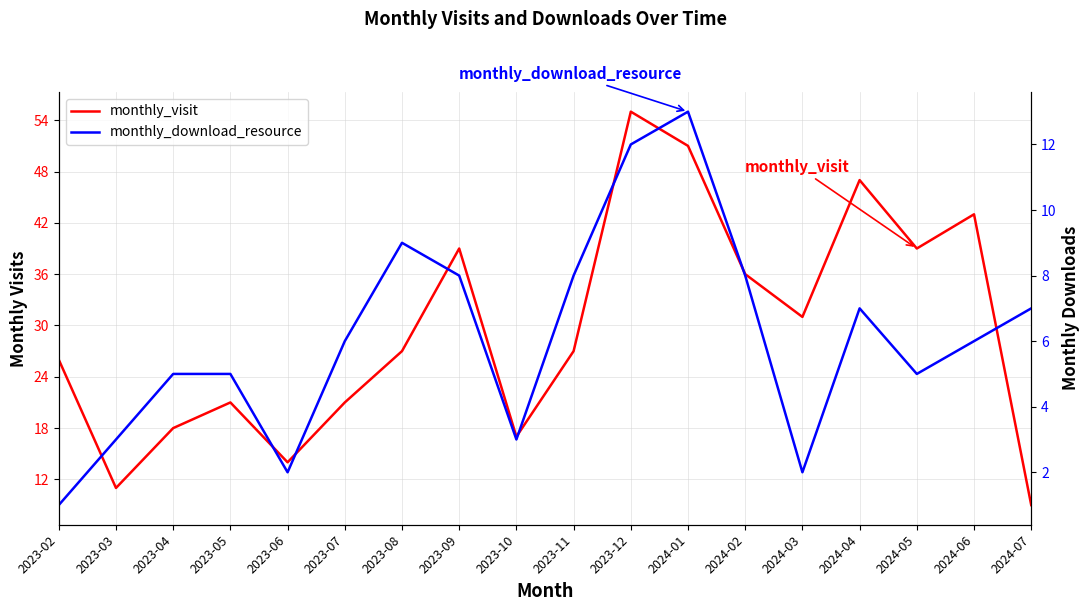

How many values in the monthly_visit series are below 27?

8